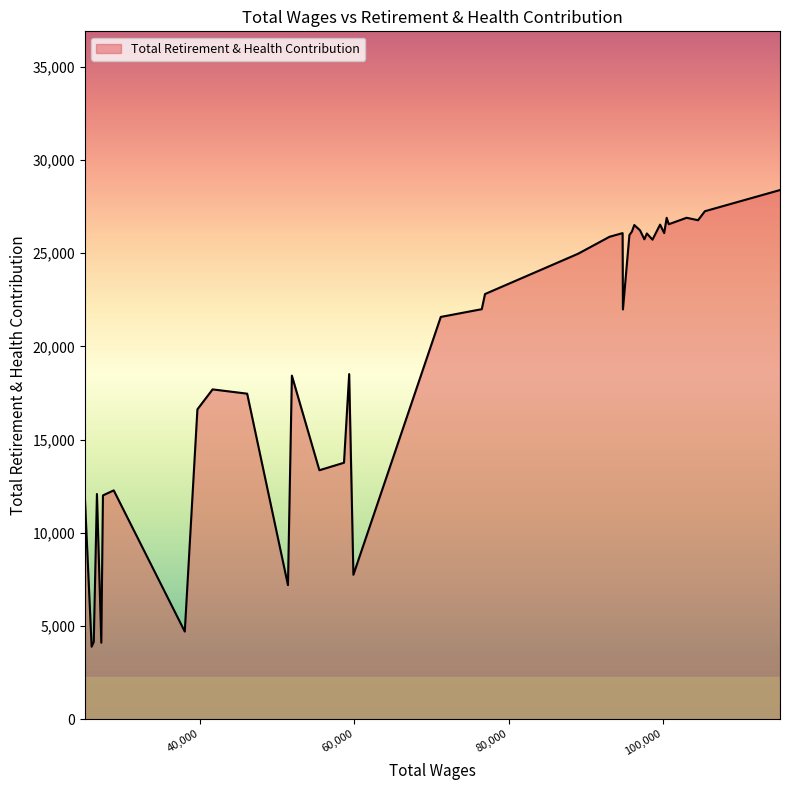

What is the greatest value displayed?

28389